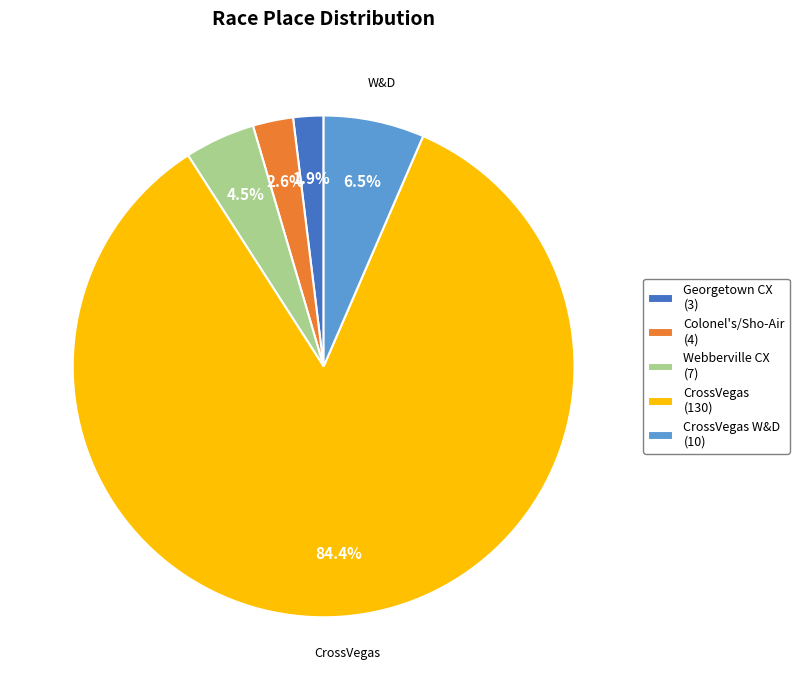

Is there any slice that represents more than half of the pie?

Yes